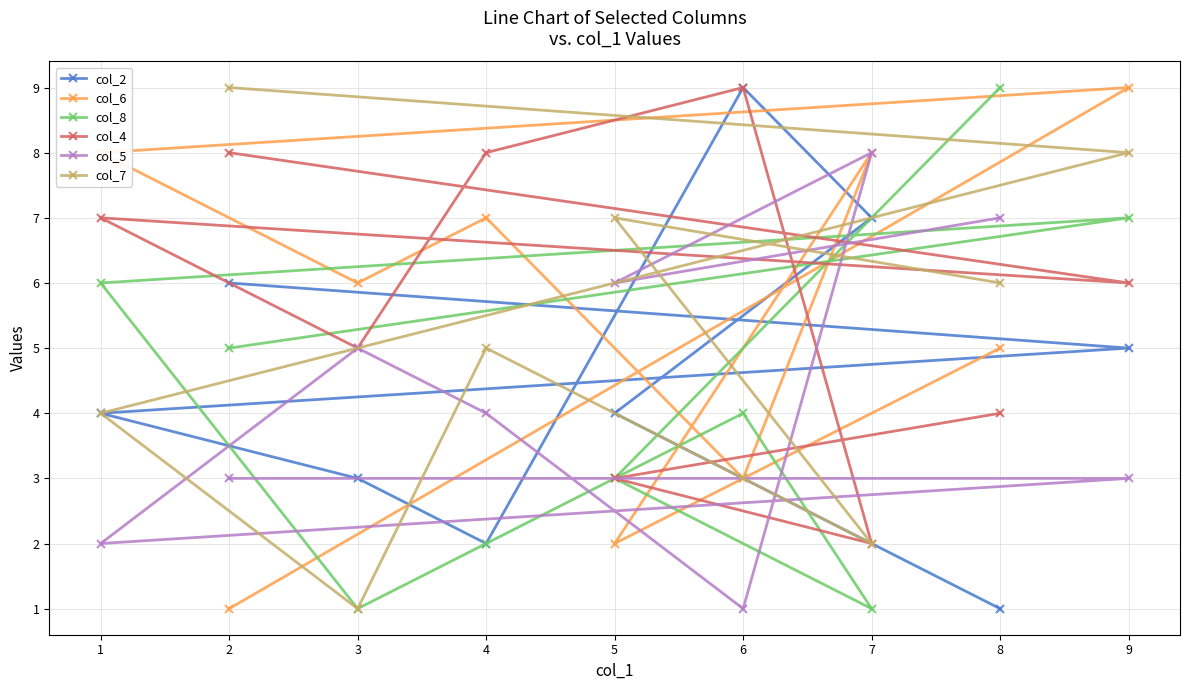

Reading left to right, list all the values displayed in this chart.

col_2: 1=4	2=6	3=3	4=2	5=4	6=9	7=7	8=1	9=5
col_6: 1=8	2=1	3=6	4=7	5=2	6=3	7=8	8=5	9=9
col_8: 1=6	2=5	3=1	4=2	5=3	6=4	7=1	8=9	9=7
col_4: 1=7	2=8	3=5	4=8	5=3	6=9	7=2	8=4	9=6
col_5: 1=2	2=3	3=5	4=4	5=6	6=1	7=8	8=7	9=3
col_7: 1=4	2=9	3=1	4=5	5=7	6=3	7=2	8=6	9=8